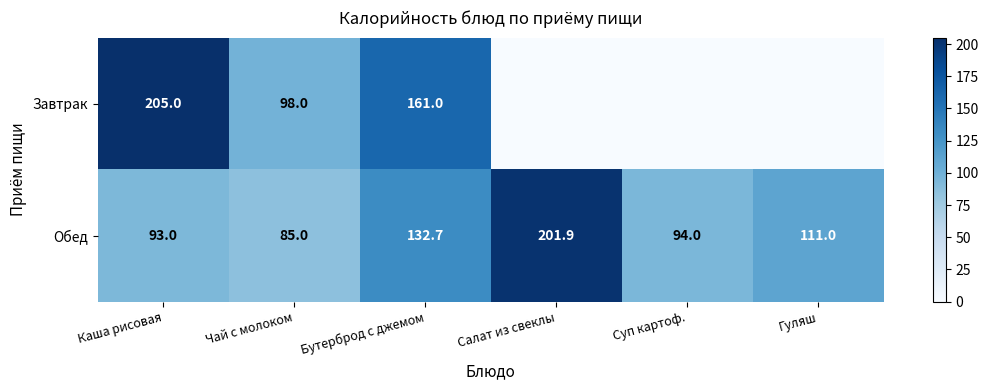

The Обед series shows 85.0 at Чай с молоком. True or false?

True